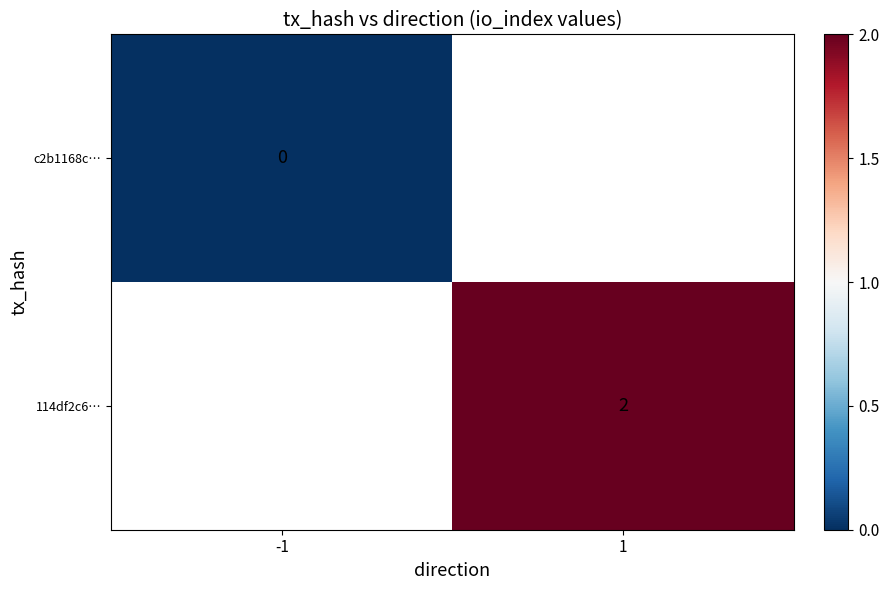

At how many categories does at least one series exceed 1?

1